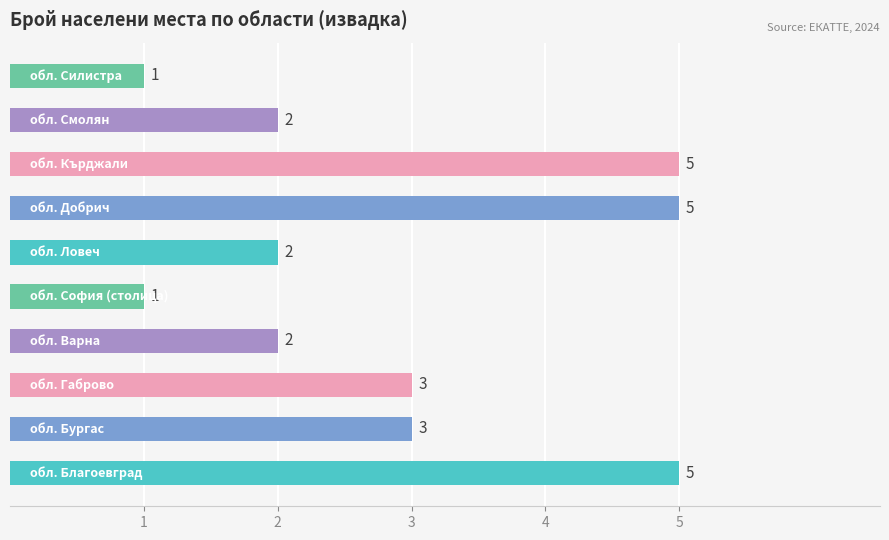

What is the sum of all values?

29